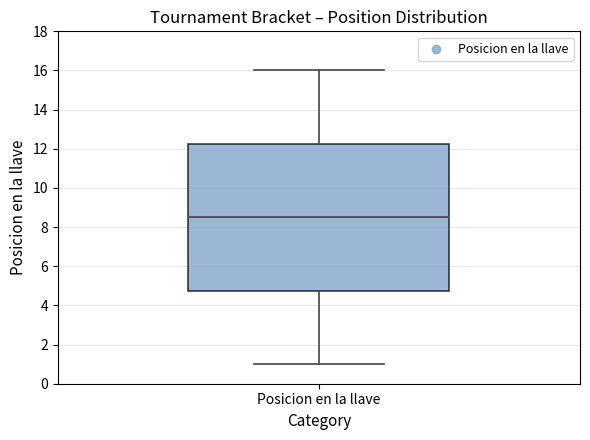

Where is the lower edge of the box for Posicion en la llave on the y-axis? The values are not printed on the chart, so give them approximately, as read against the axis.

4.8